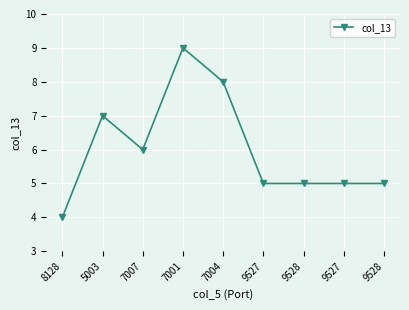

Rank the categories by value from highest to lowest.

7001, 7004, 5003, 7007, 9527, 9528, 9527, 9528, 8128